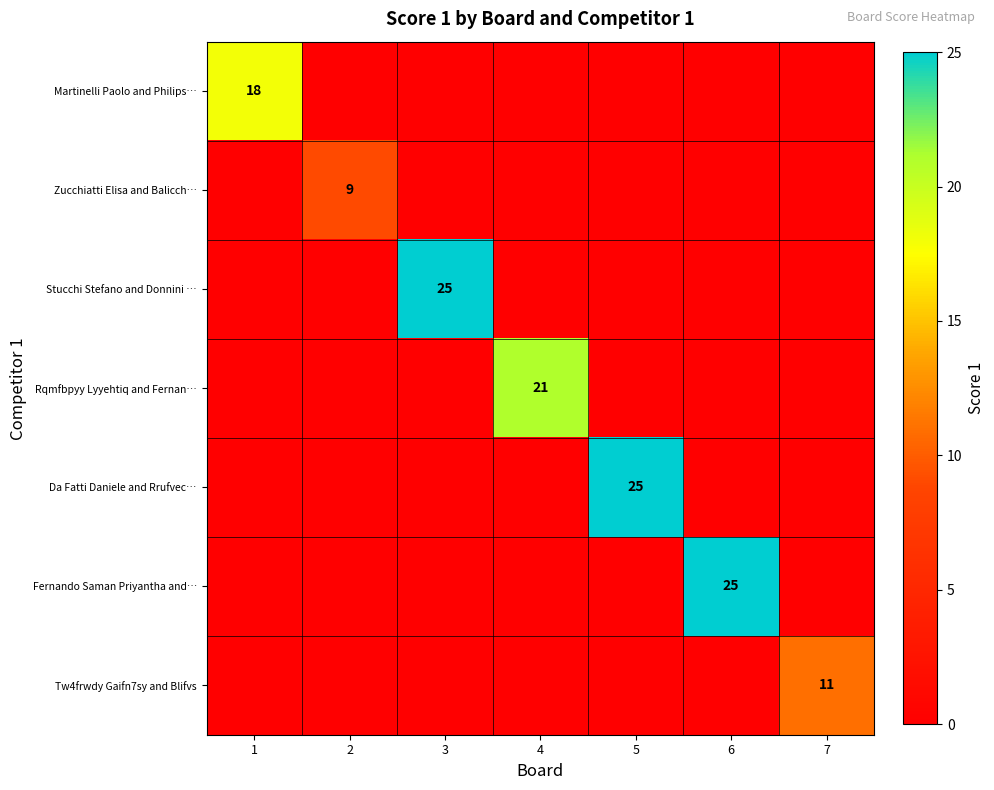

At how many categories does at least one series exceed 12?

5